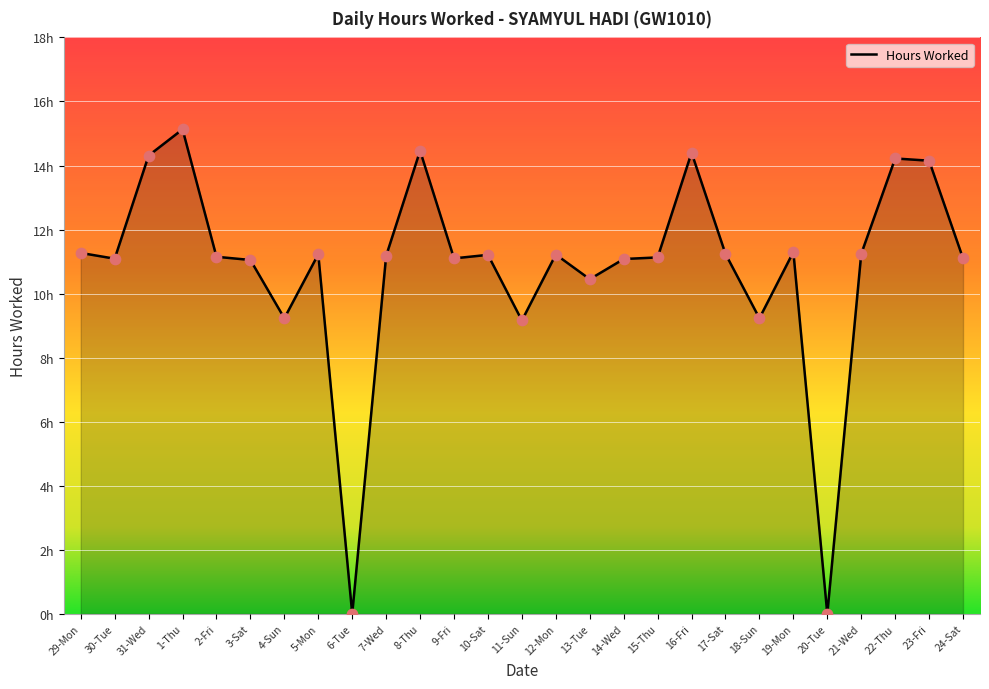

What is the ratio of the value at 11-Sun to the value at 13-Tue?

0.9